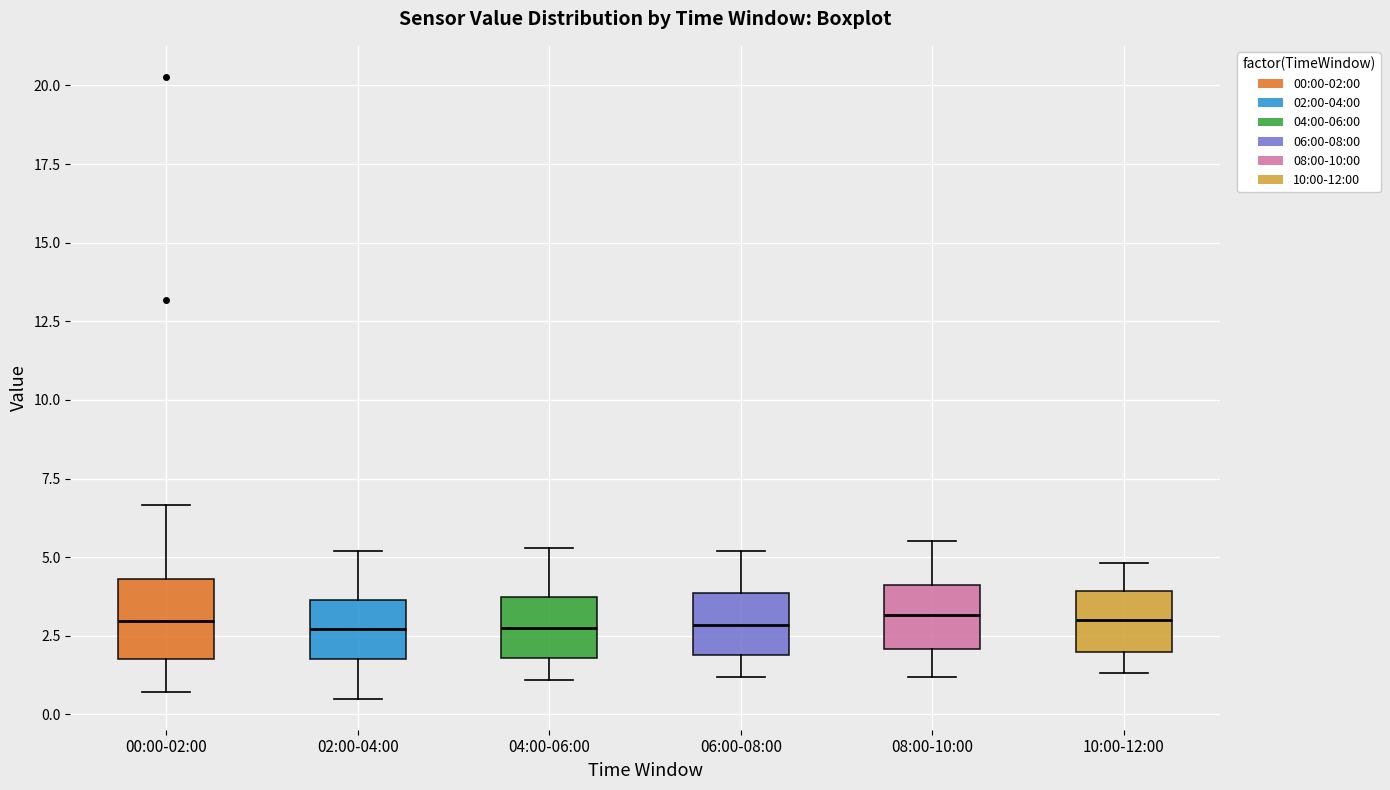

Reading left to right, transcribe this box plot: for each box, give where its median line is, the range the box spans, and where its two whiskers end, as read against the y-axis. The values are not printed on the chart, so give them approximately, as read against the axis.

00:00-02:00: median 3.0, box 2.0 to 4.5, whiskers 0.5 to 6.5
02:00-04:00: median 2.5, box 2.0 to 3.5, whiskers 0.5 to 5.0
04:00-06:00: median 3.0, box 2.0 to 3.5, whiskers 1.0 to 5.5
06:00-08:00: median 3.0, box 2.0 to 4.0, whiskers 1.0 to 5.0
08:00-10:00: median 3.0, box 2.0 to 4.0, whiskers 1.0 to 5.5
10:00-12:00: median 3.0, box 2.0 to 4.0, whiskers 1.5 to 5.0